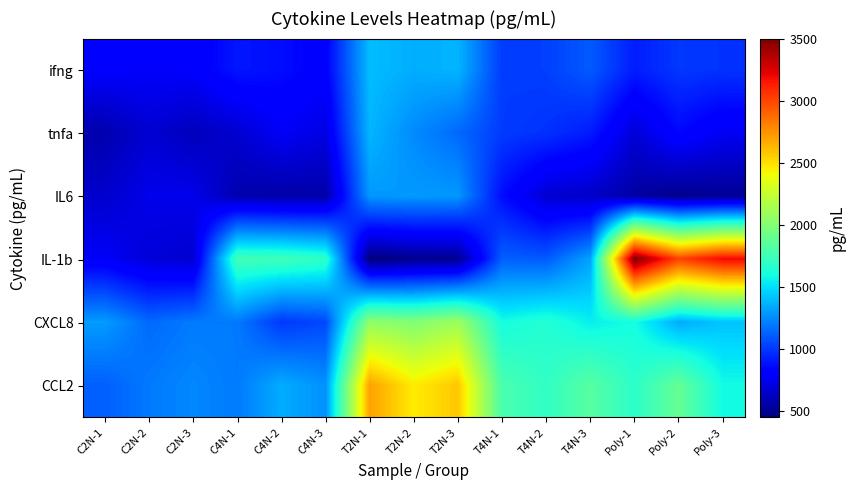

What is the total value across all series at Poly-1?

8940